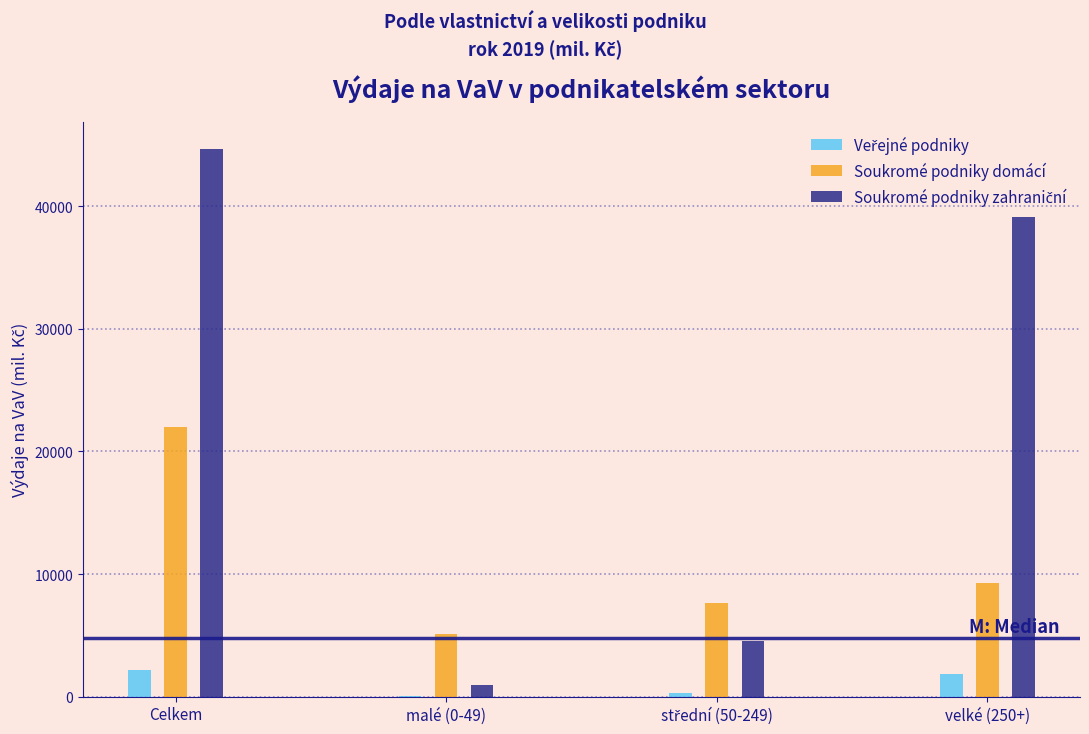

The value of Soukromé podniky domácí at malé (0-49) is 5079.2. True or false?

True